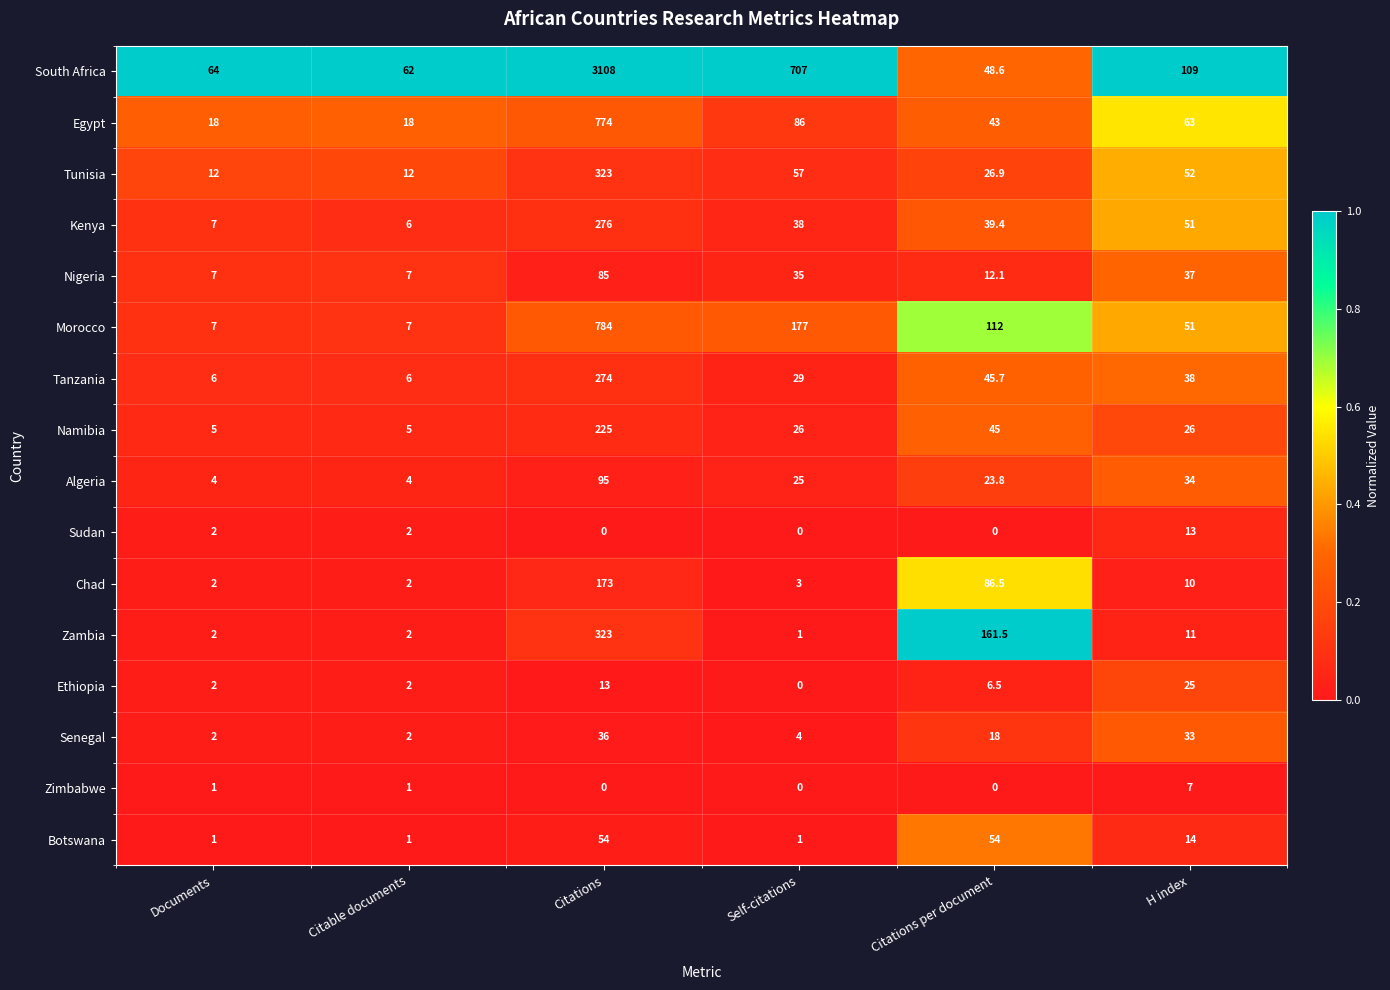

Which series has the largest range (max minus min)?

South Africa